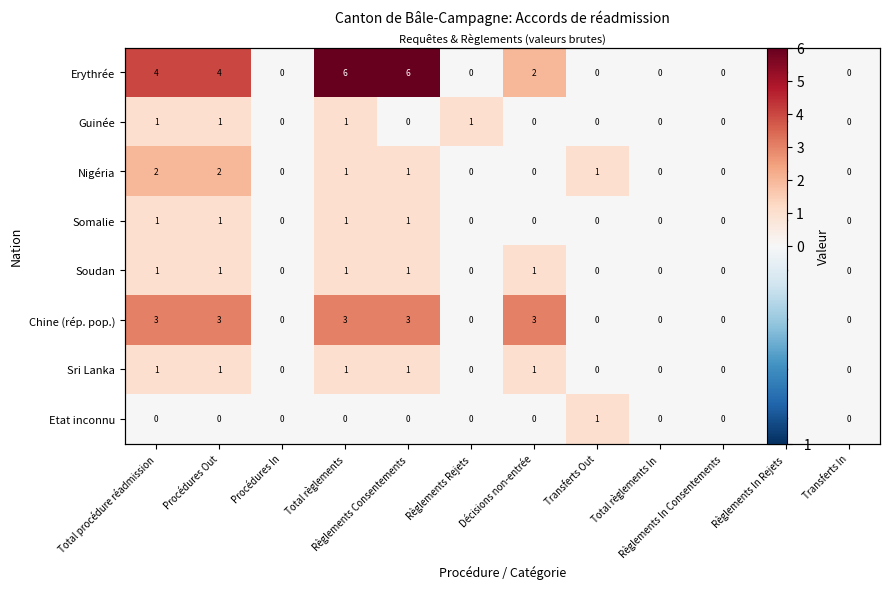

What is the difference between the maximum and minimum values in the Guinée series?

1